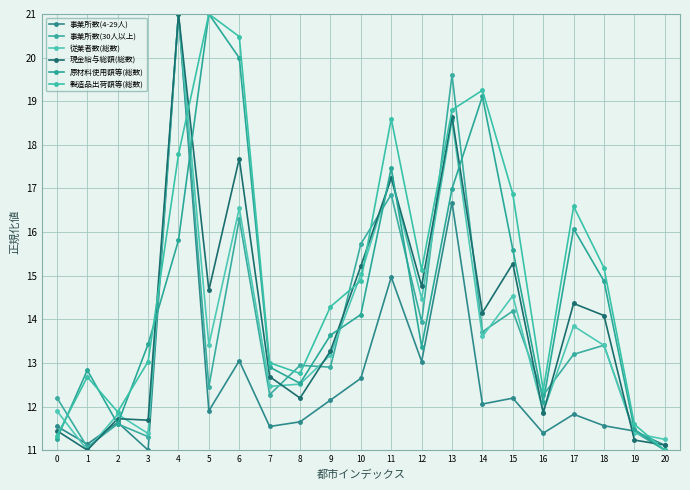

What is the difference between the highest and lowest values at 5?

9.1